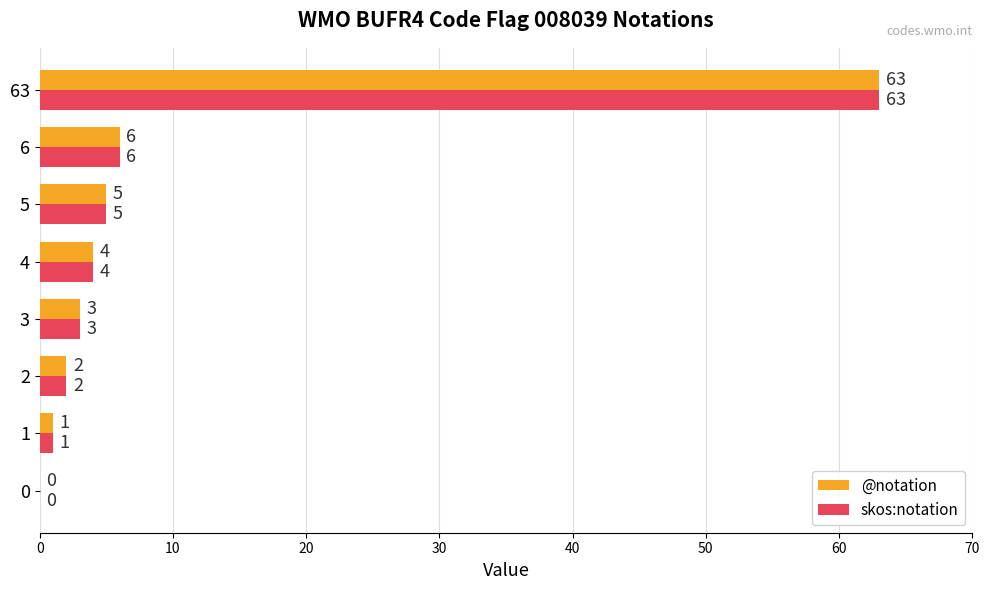

At which category does the chart reach its peak across all series?

63